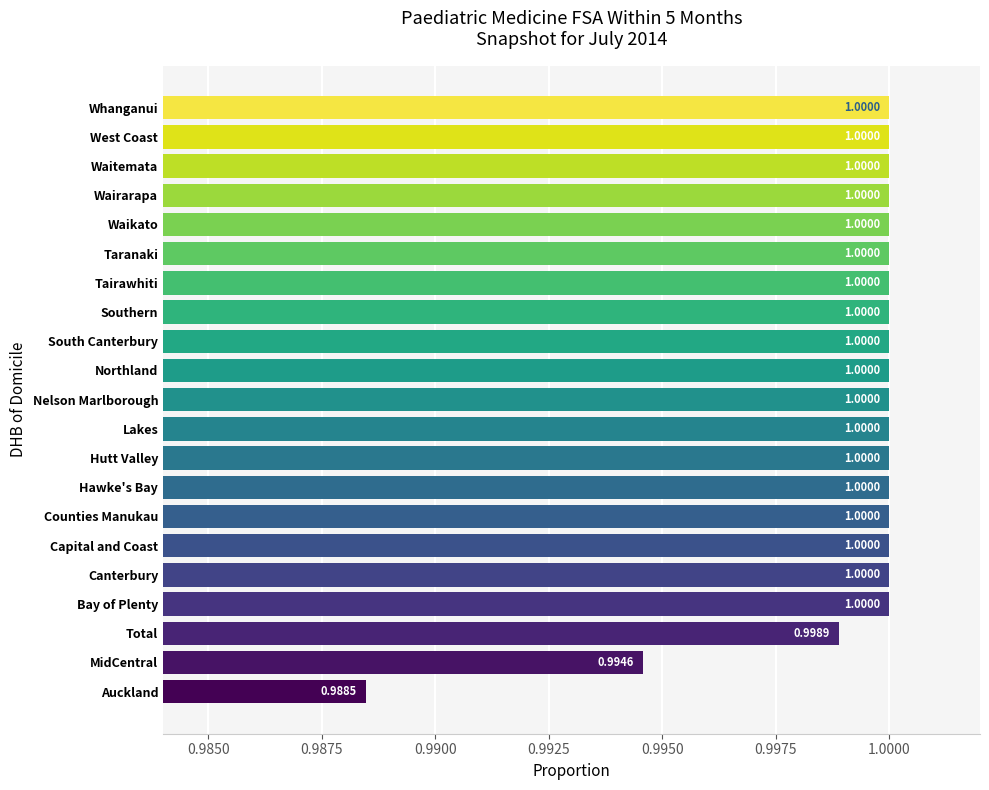

What is the sum of all values?

21.0